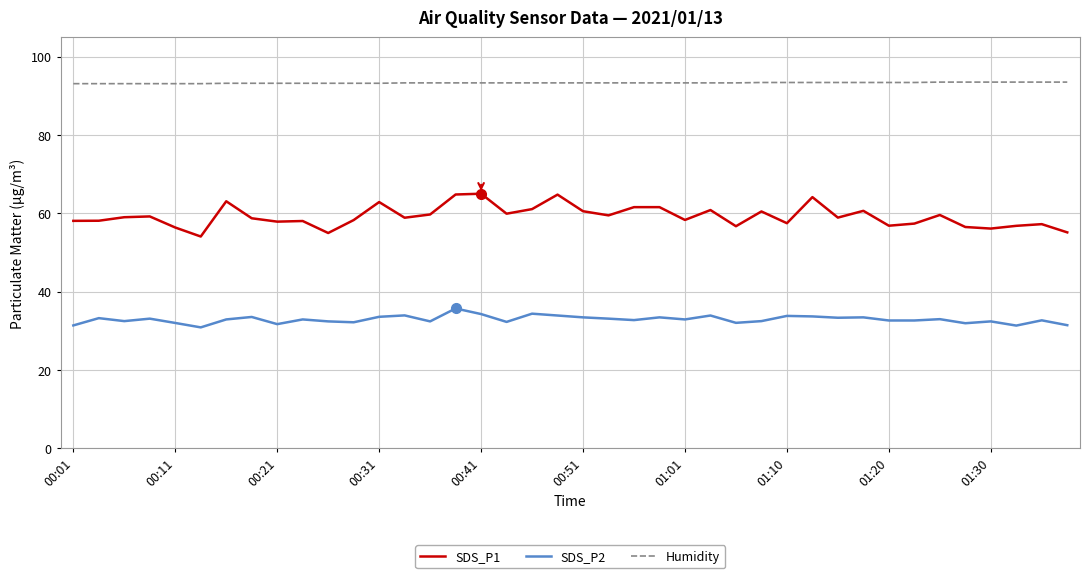

Rank the series by their maximum value, from highest to lowest.

Humidity, SDS_P1, SDS_P2